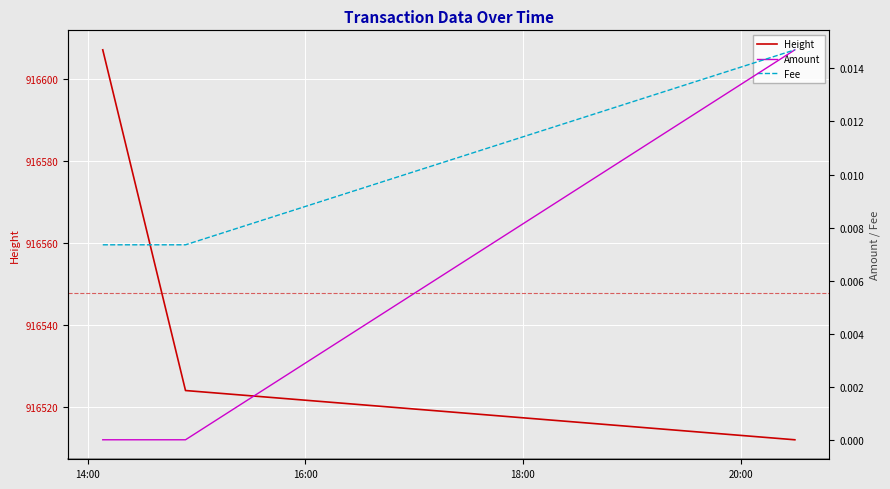

At how many categories does at least one series exceed 883535?

3